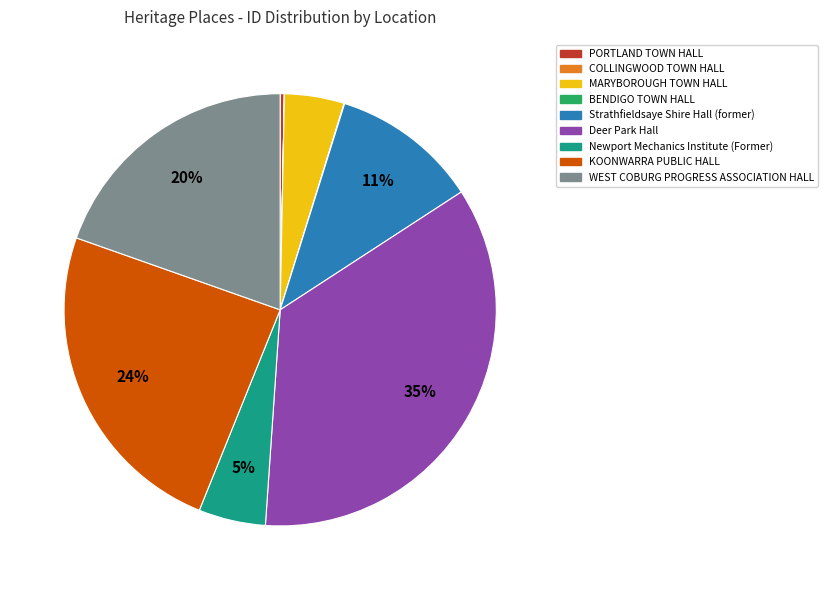

To the nearest percent, what is the average slice percentage?

11%